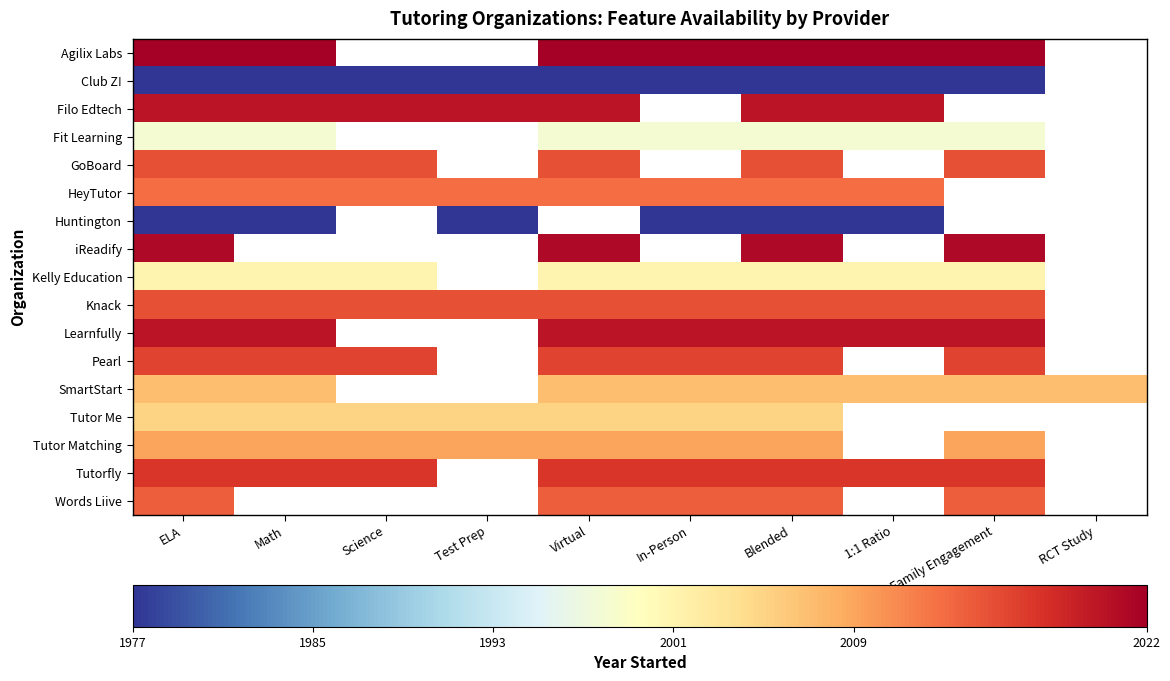

At which label is Agilix Labs closest to 2022?

ELA